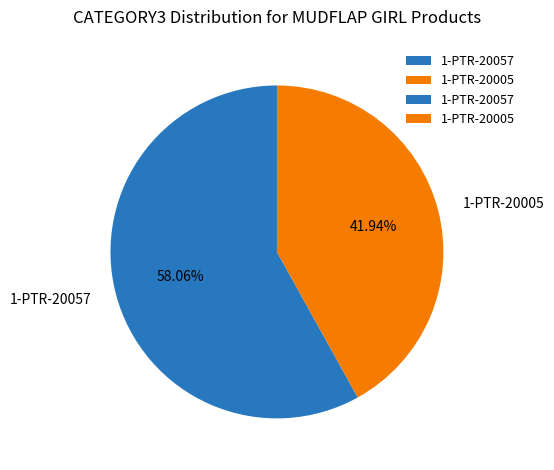

Between 1-PTR-20057 and 1-PTR-20005, which is larger?

1-PTR-20057